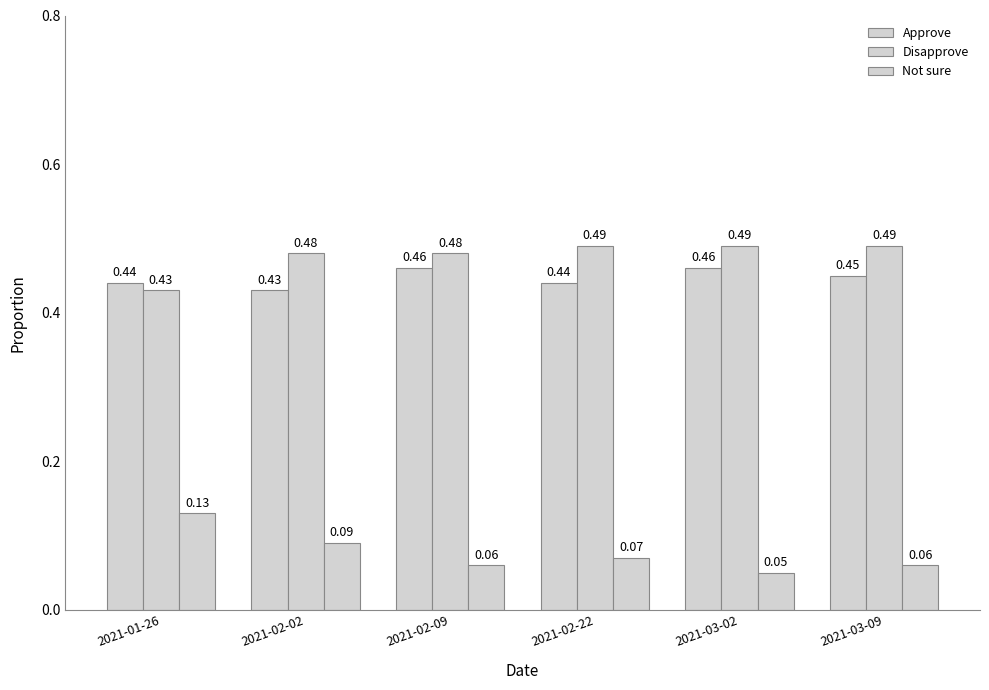

Which series has the widest spread of values?

Not sure